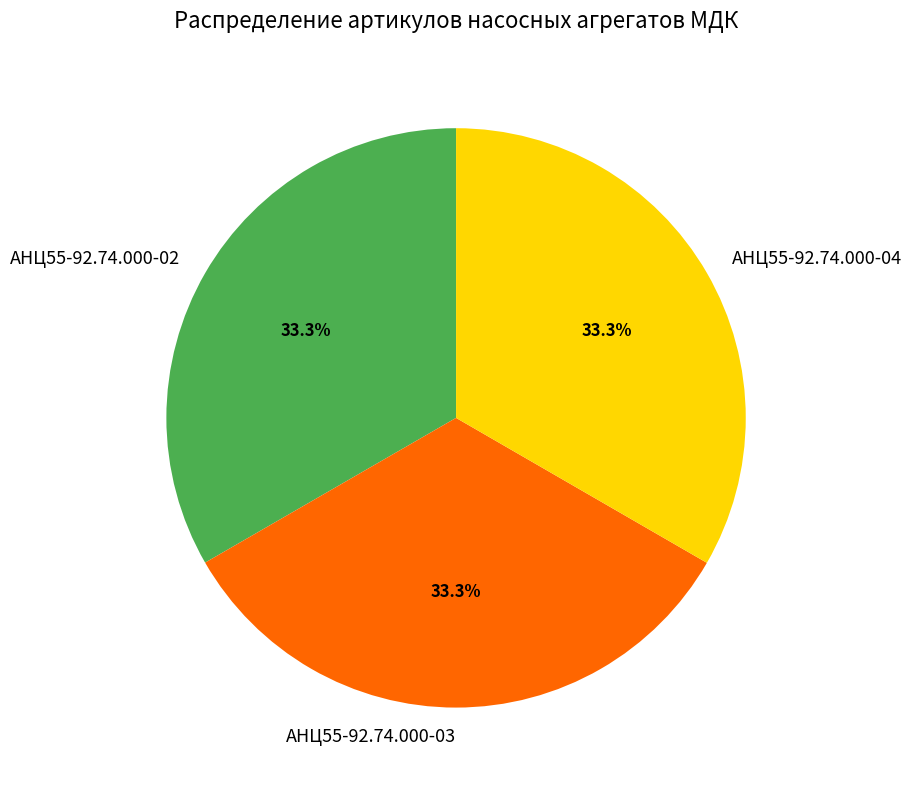

Count the number of slices in the pie.

3